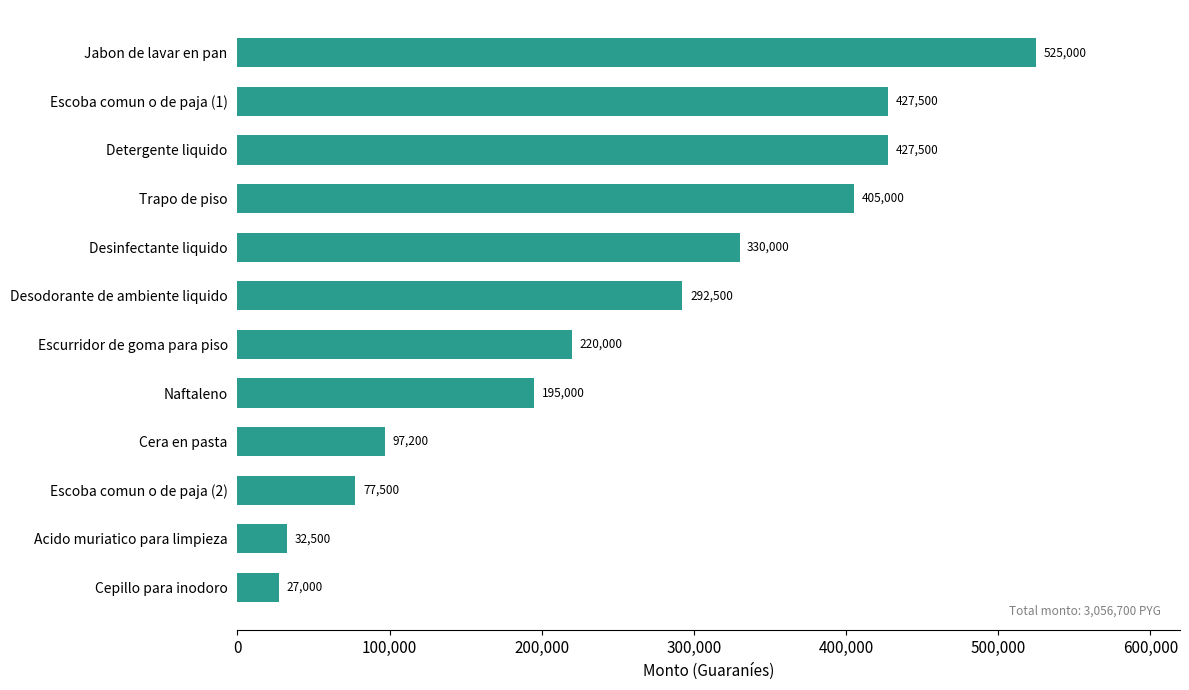

What is the difference between the maximum and minimum values?

498000